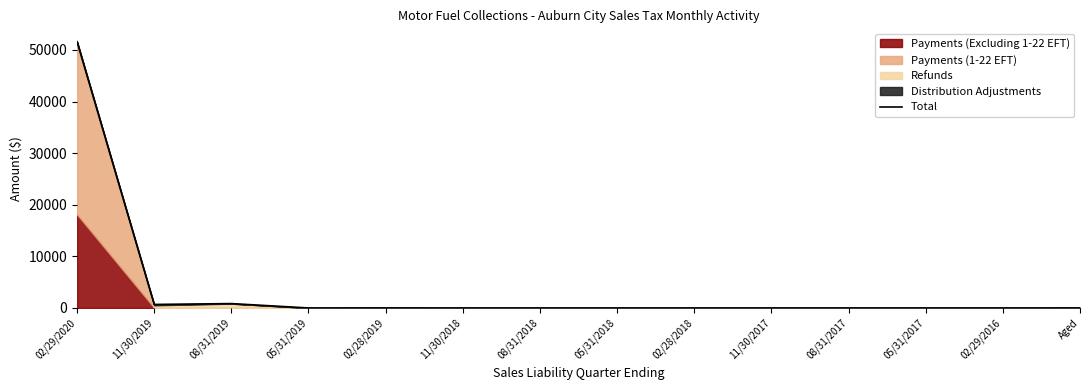

How many values exceed 0?

9